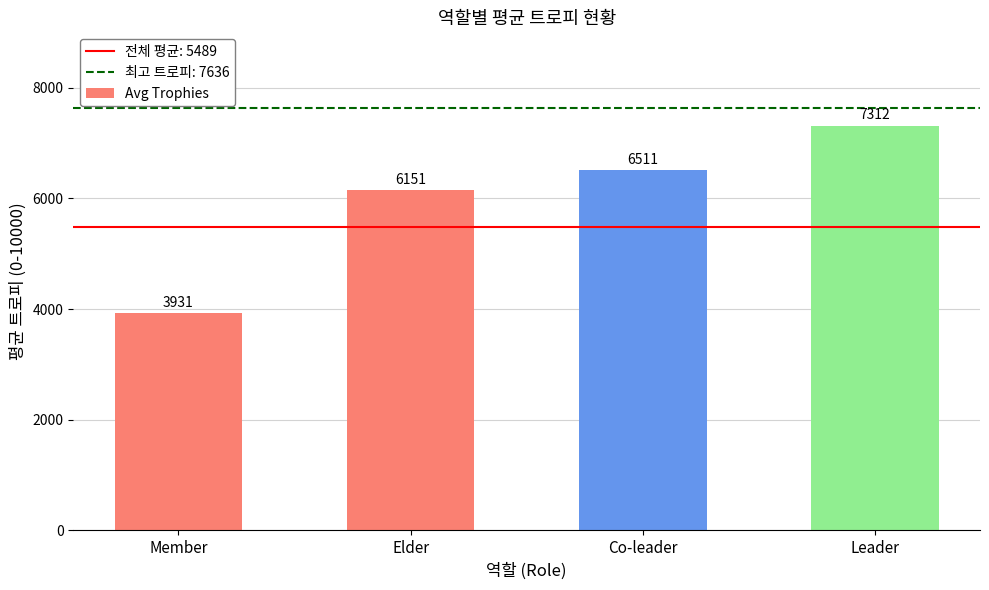

Is it true that the value at Elder is 6151?

True